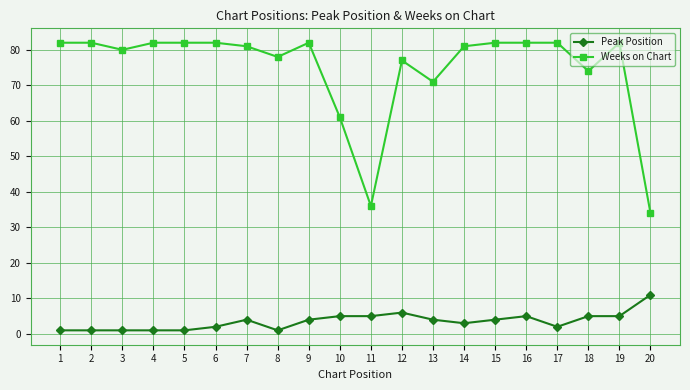

Reading left to right, transcribe all the data shown in this chart.

Peak Position: 1=1	2=1	3=1	4=1	5=1	6=2	7=4	8=1	9=4	10=5	11=5	12=6	13=4	14=3	15=4	16=5	17=2	18=5	19=5	20=11
Weeks on Chart: 1=82	2=82	3=80	4=82	5=82	6=82	7=81	8=78	9=82	10=61	11=36	12=77	13=71	14=81	15=82	16=82	17=82	18=74	19=82	20=34